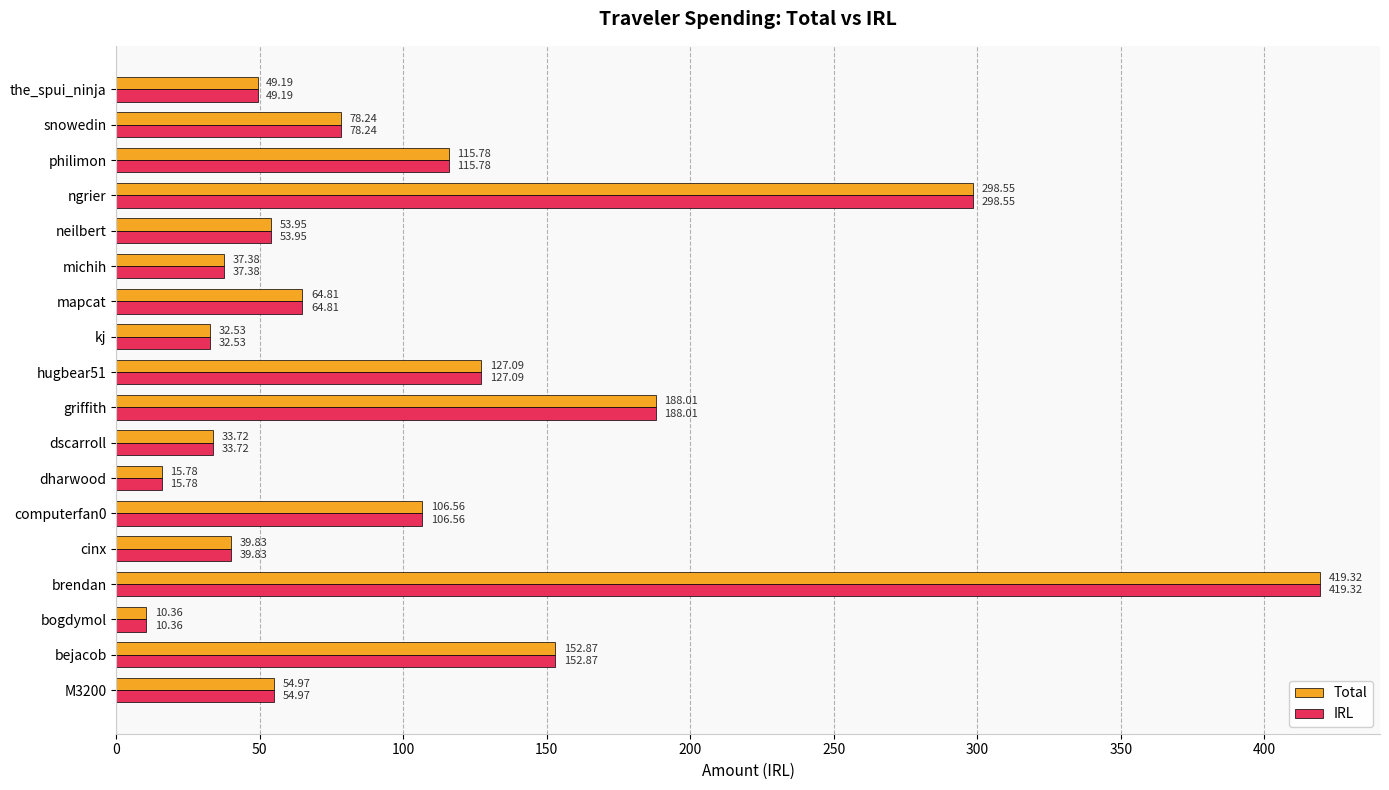

What is the average value of the Total series?

104.4